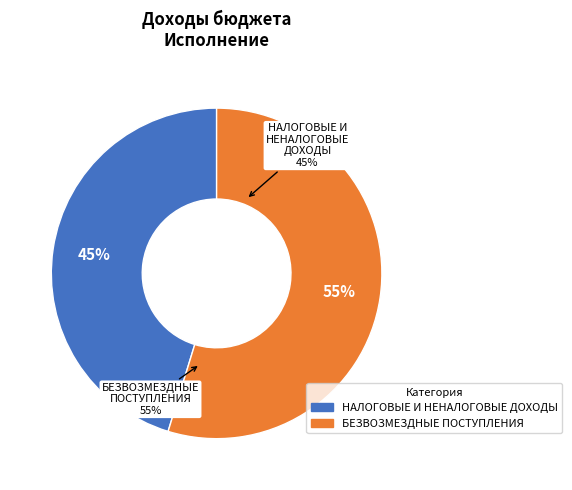

Which category has the smallest portion of the pie?

НАЛОГОВЫЕ И НЕНАЛОГОВЫЕ ДОХОДЫ